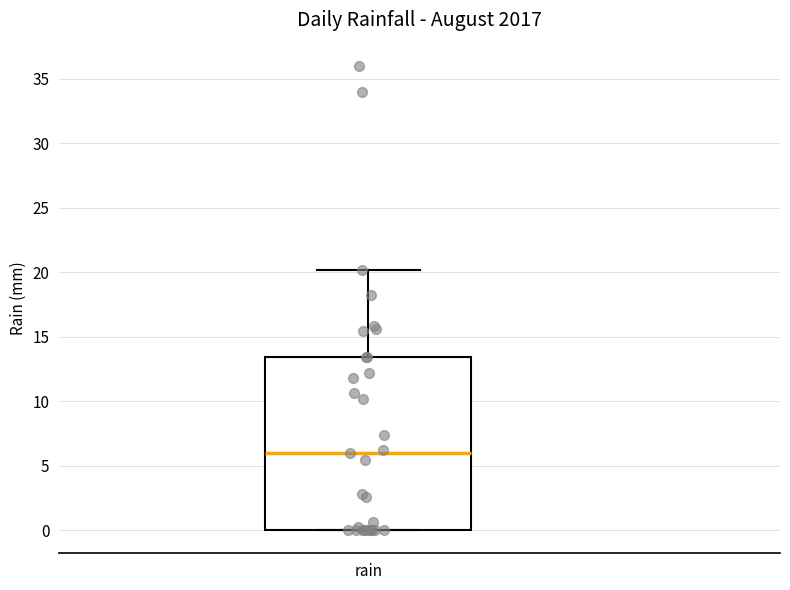

Where does the upper whisker of the box for rain end on the y-axis? The values are not printed on the chart, so give them approximately, as read against the axis.

20.0